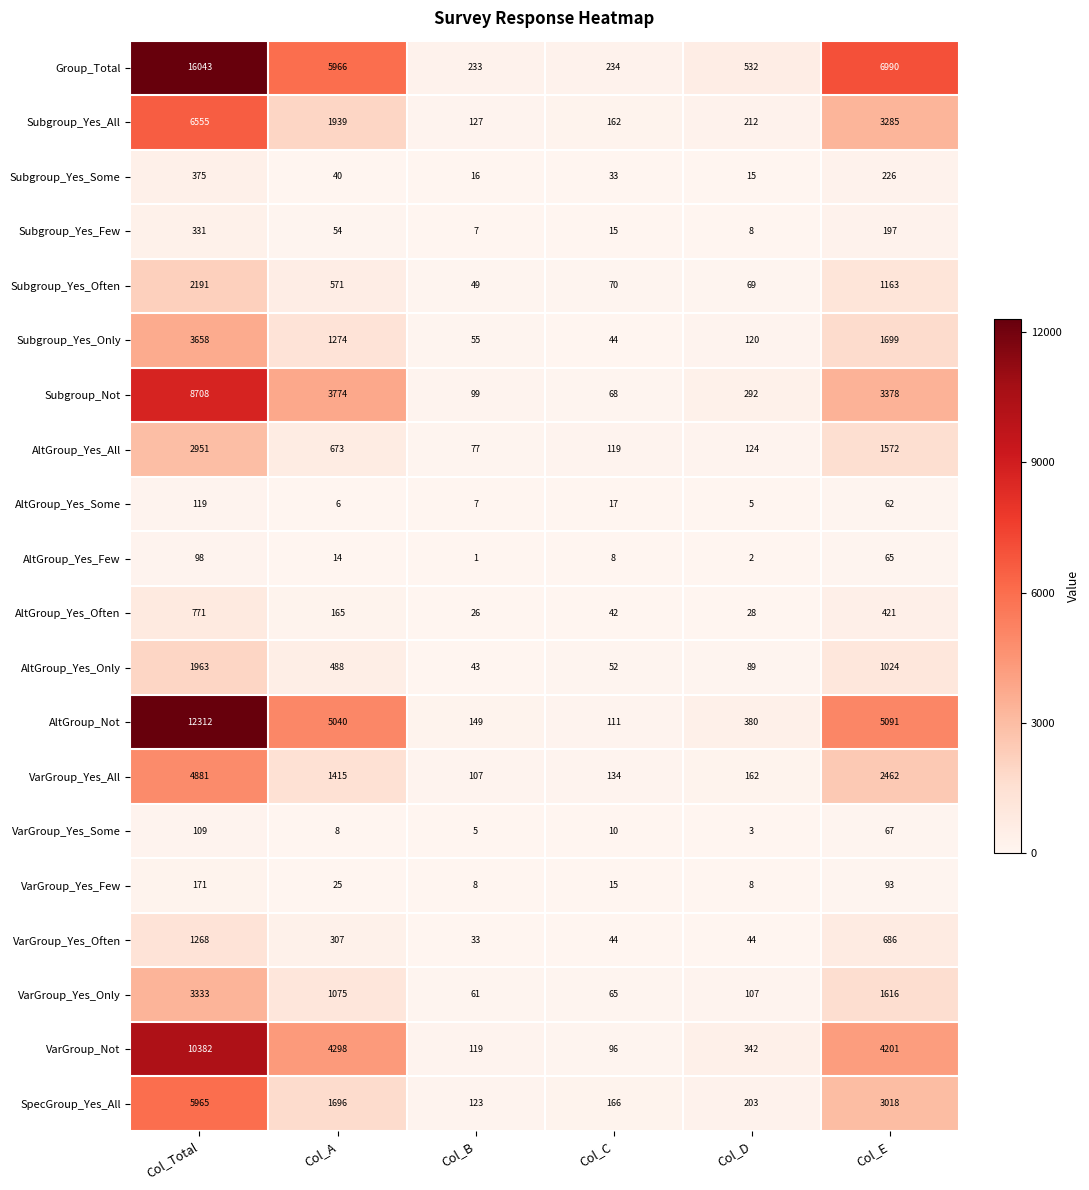

Count the number of data series in this chart.

20